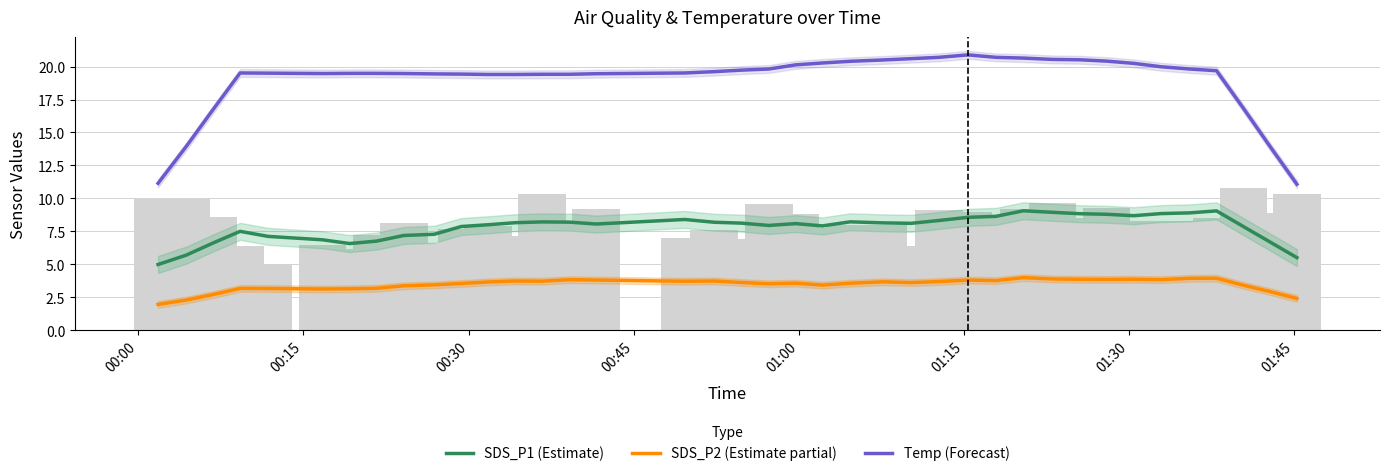

How many series are shown in this chart?

3